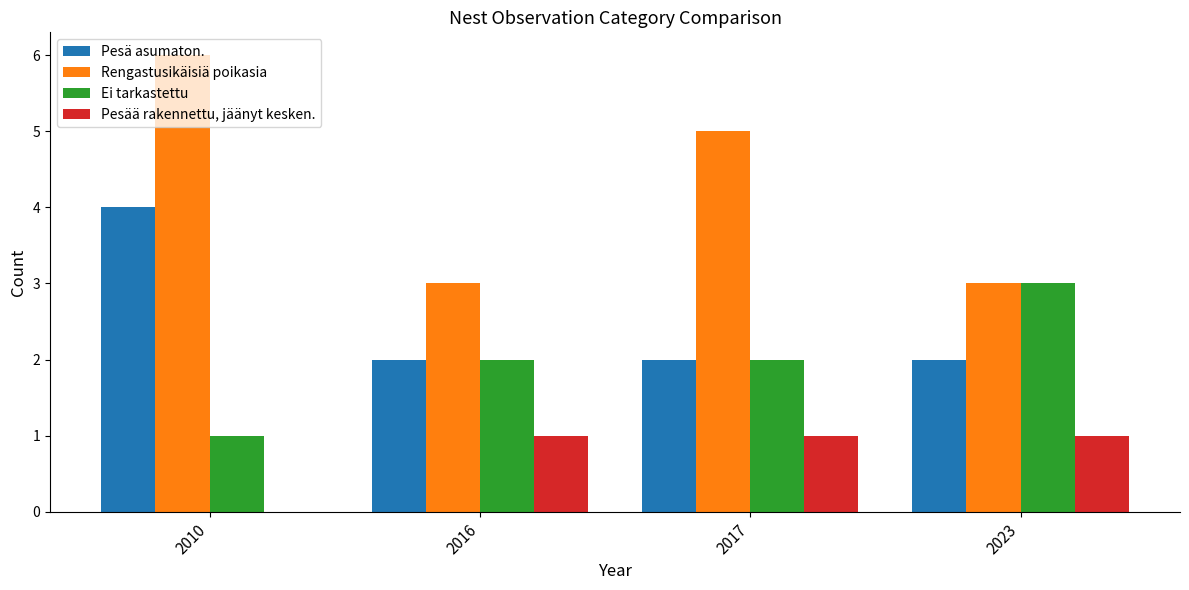

What is the sum of the Rengastusikäisiä poikasia values at 2023 and 2010?

9